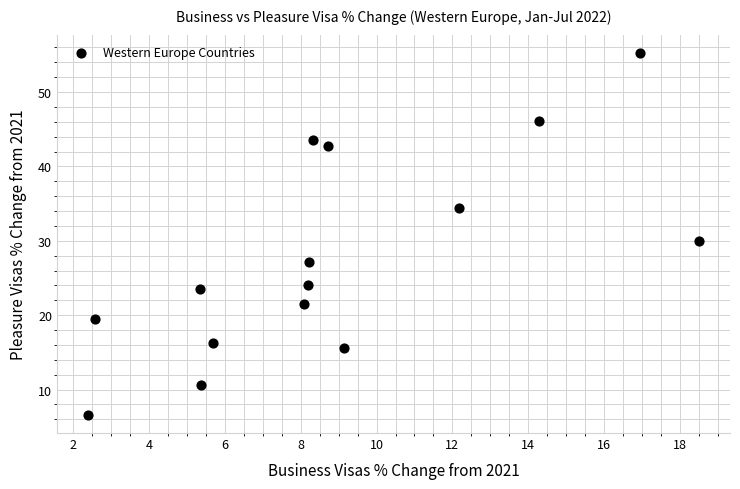

What is the range of X values (max minus min)?

16.1